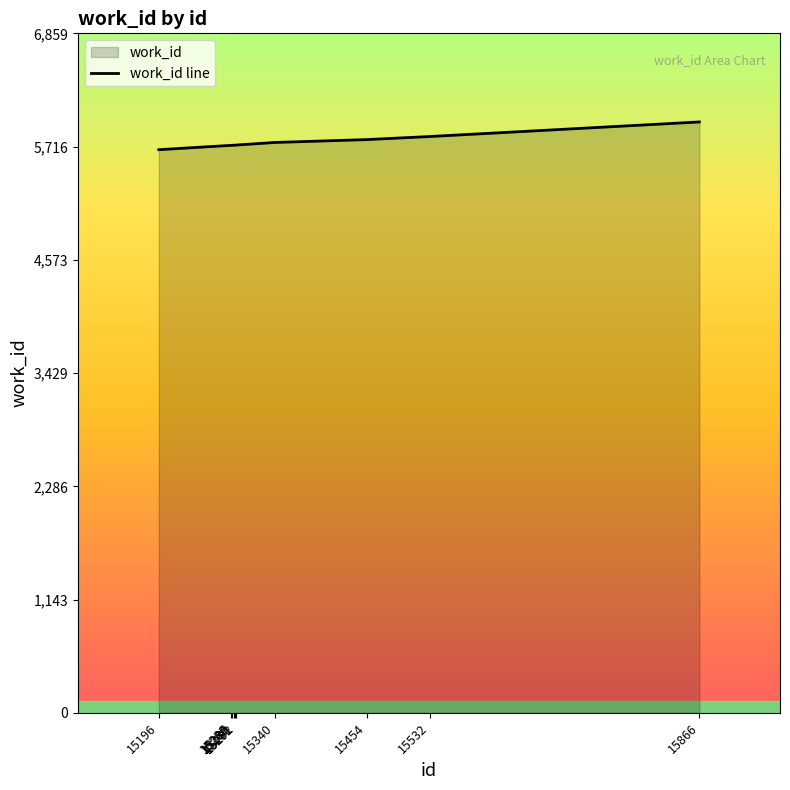

Is it true that the value at 15292 is 9852?

False